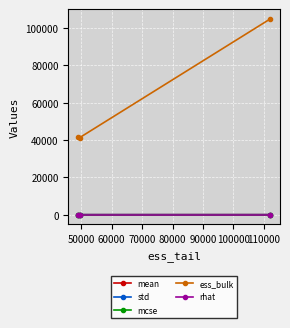

What is the value of the ess_bulk point at the 3rd from the left?

104842.4